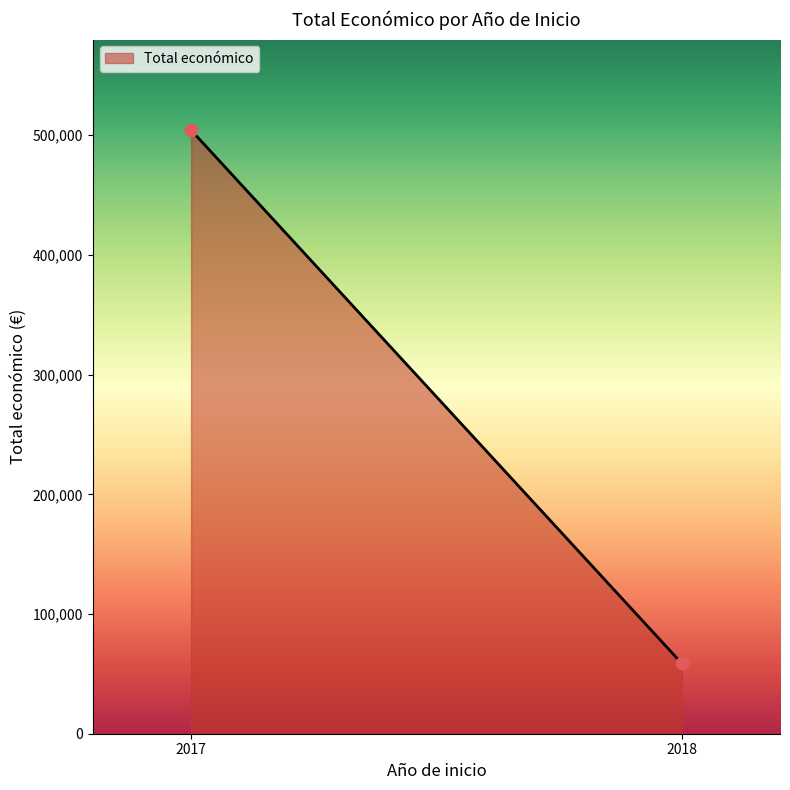

What is the smallest value displayed?

58680.0